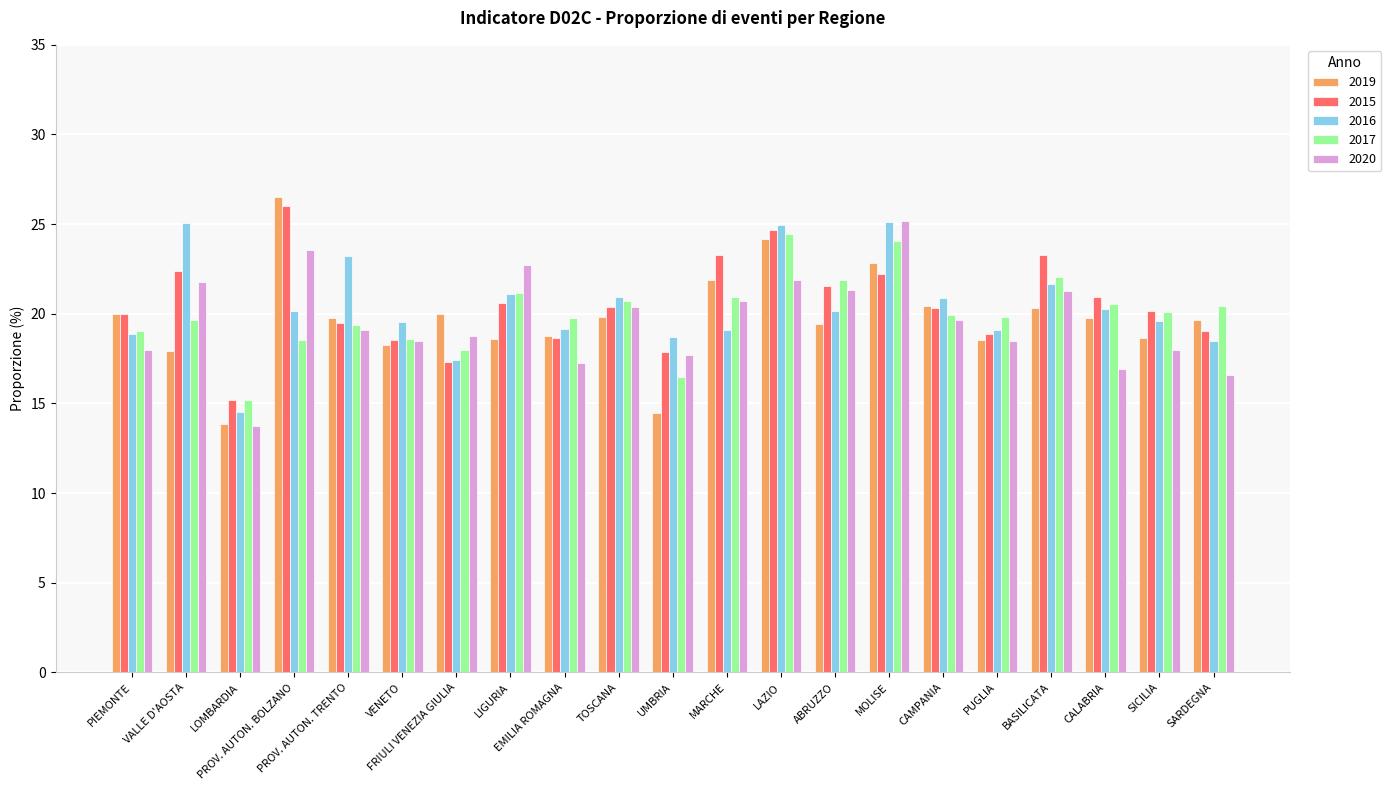

What is the minimum value for 2015?

15.2